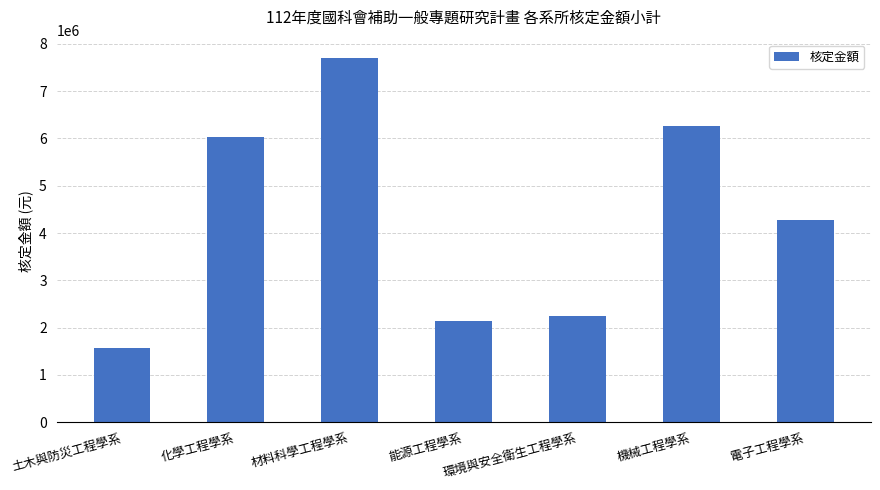

List the labels in order of value, largest first.

材料科學工程學系, 機械工程學系, 化學工程學系, 電子工程學系, 環境與安全衛生工程學系, 能源工程學系, 土木與防災工程學系